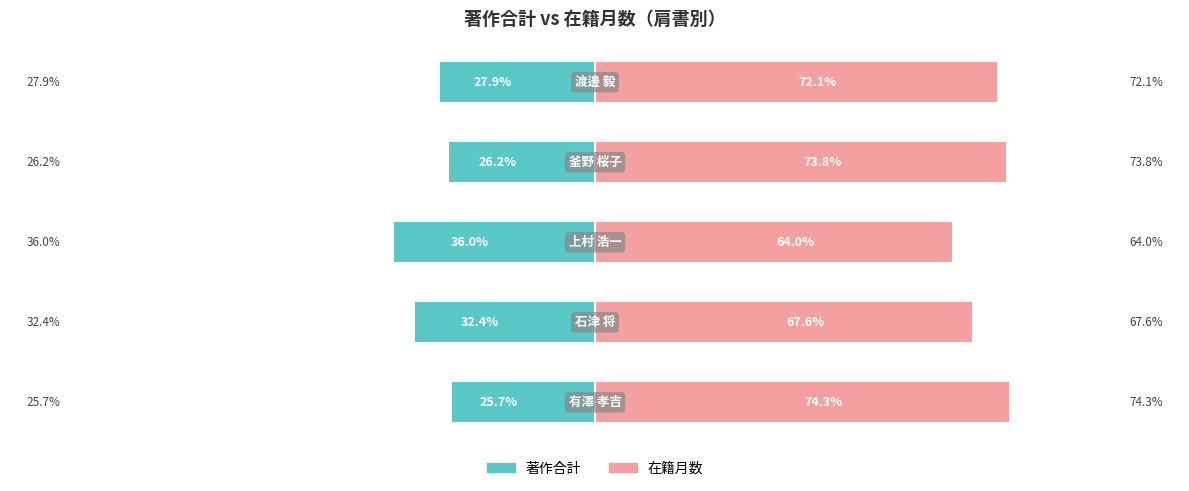

How many data points in 著作合計 are less than -27?

3